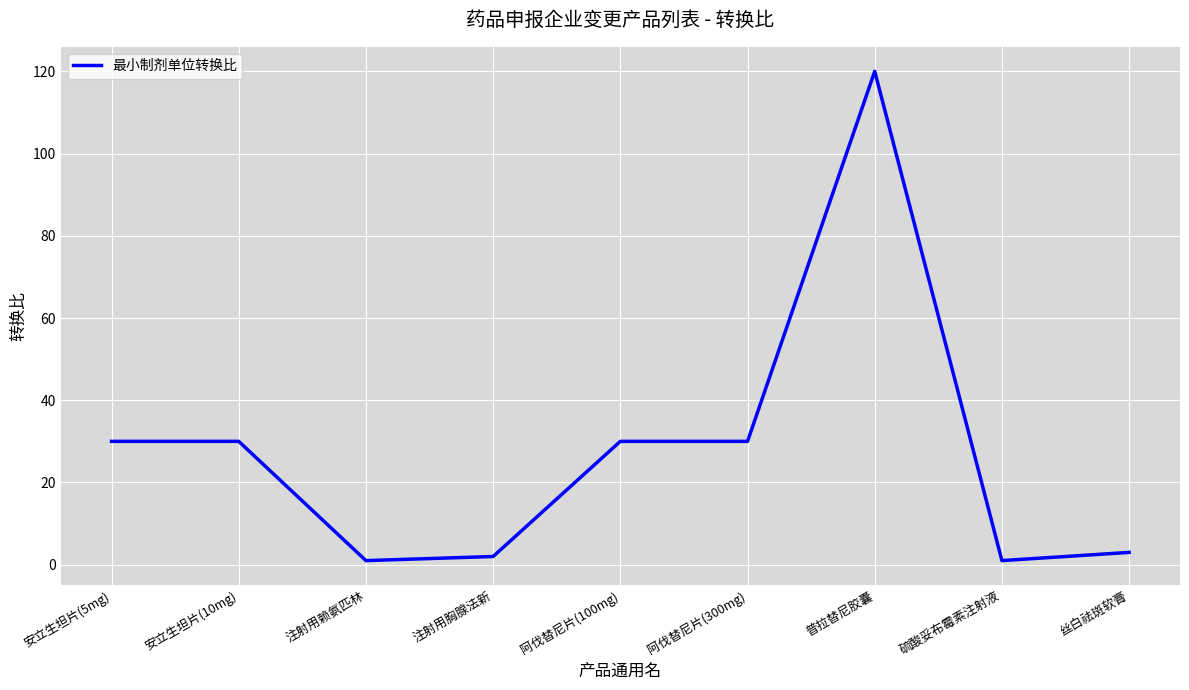

The chart shows a value of 30 at 安立生坦片(5mg). True or false?

True